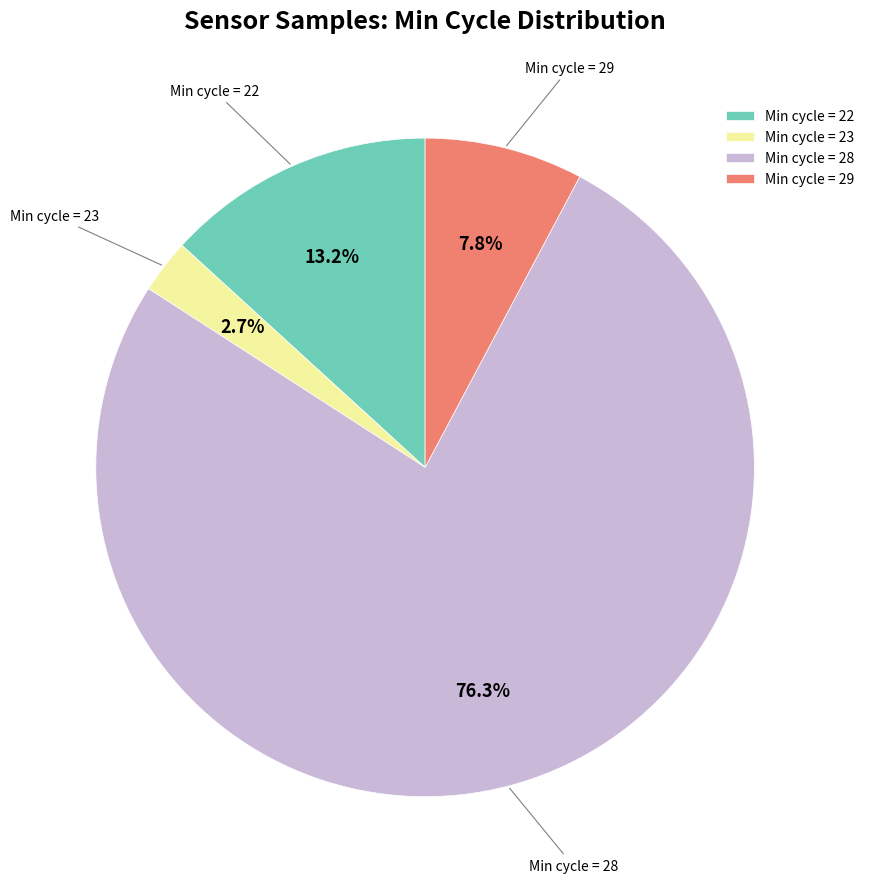

Does any single category account for the majority?

Yes